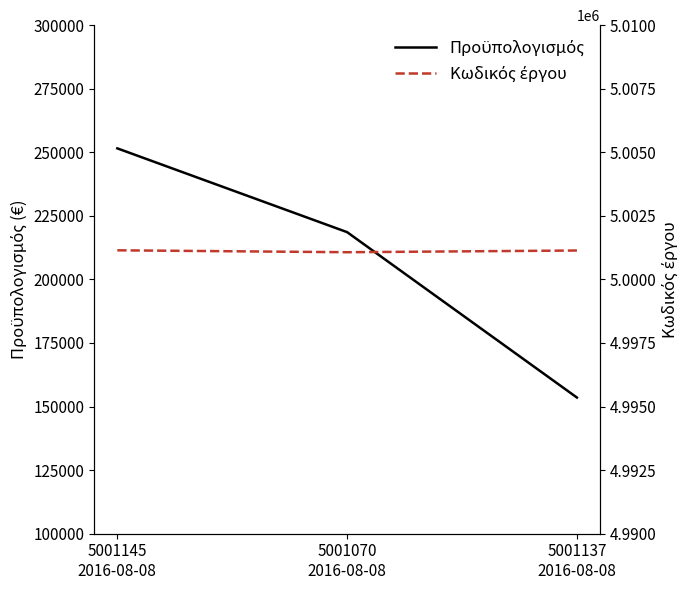

What is the value of the Προϋπολογισμός point at the 2nd from the left?

218594.1